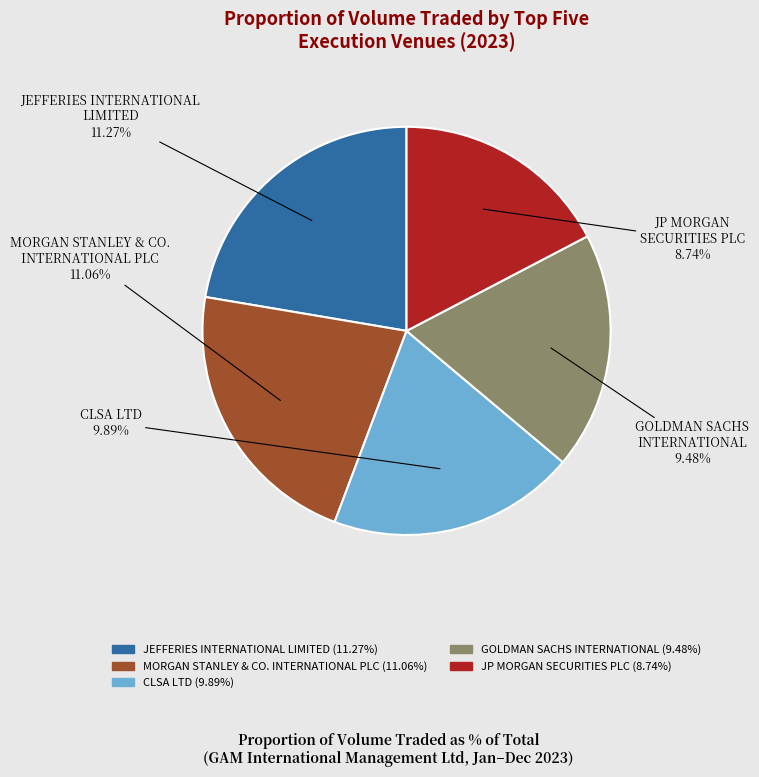

Is the sum of GOLDMAN SACHS
INTERNATIONAL and MORGAN STANLEY & CO.
INTERNATIONAL PLC greater than half?

No